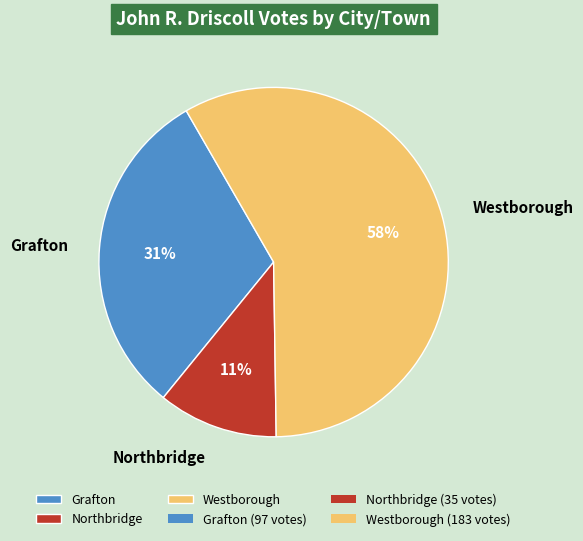

What is the largest slice in the pie chart?

Westborough